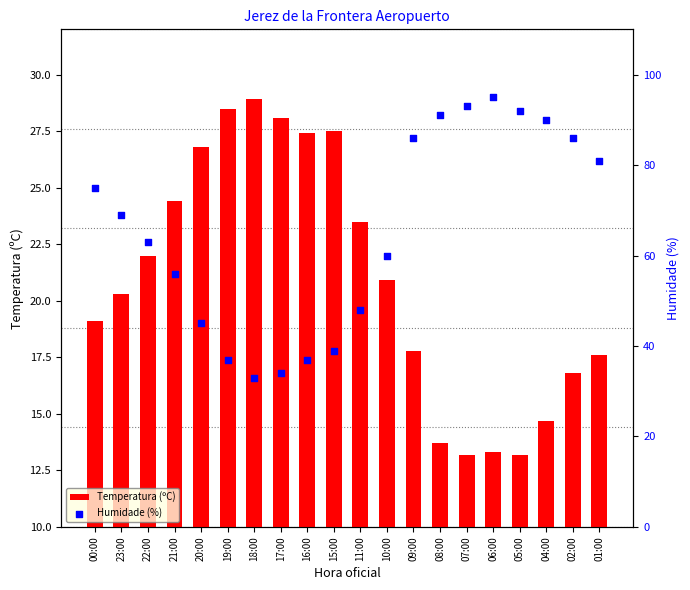

At which category is the sum across all series the highest?

06:00